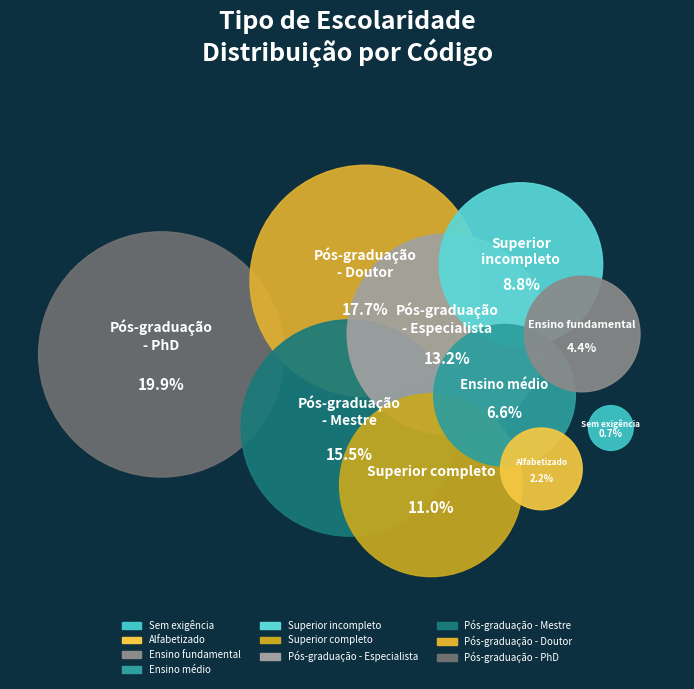

Which category has the smallest portion of the pie?

Sem exigência